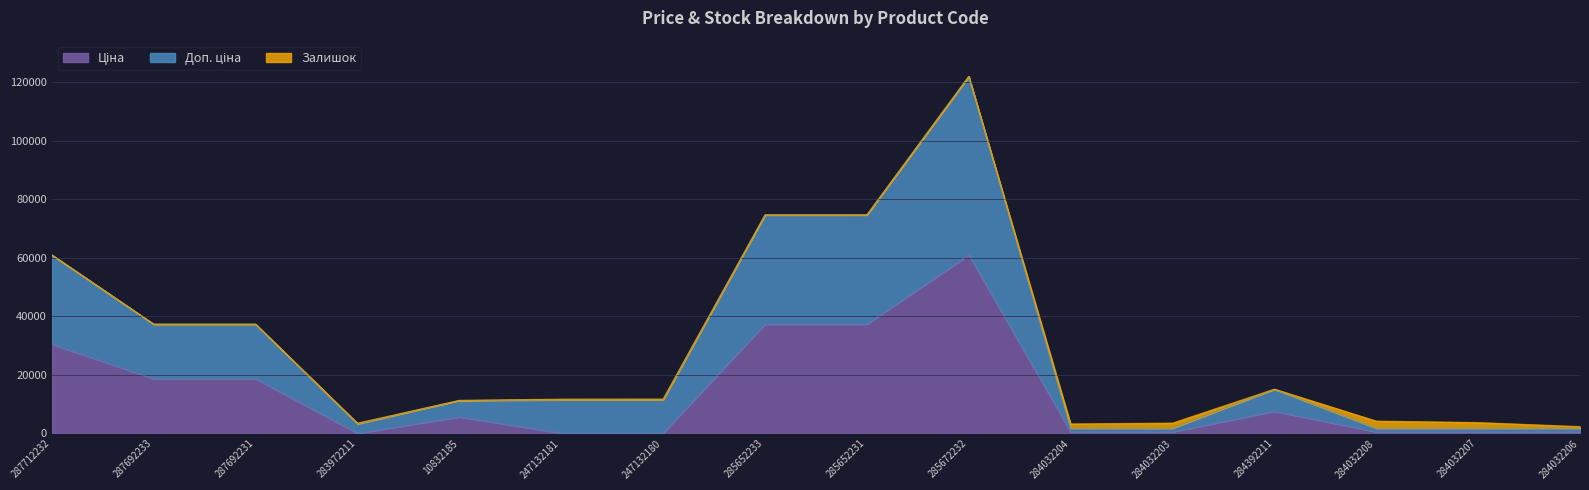

True or false: Ціна has more than 1 interior local peaks.

True